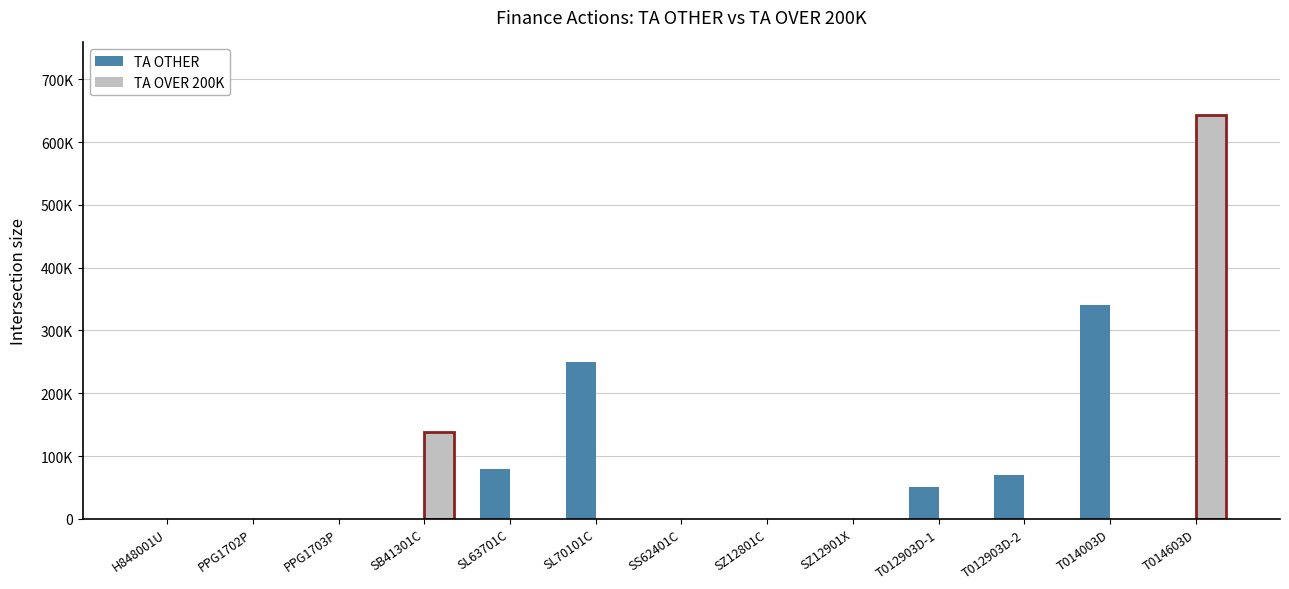

Are the bars horizontal?

No